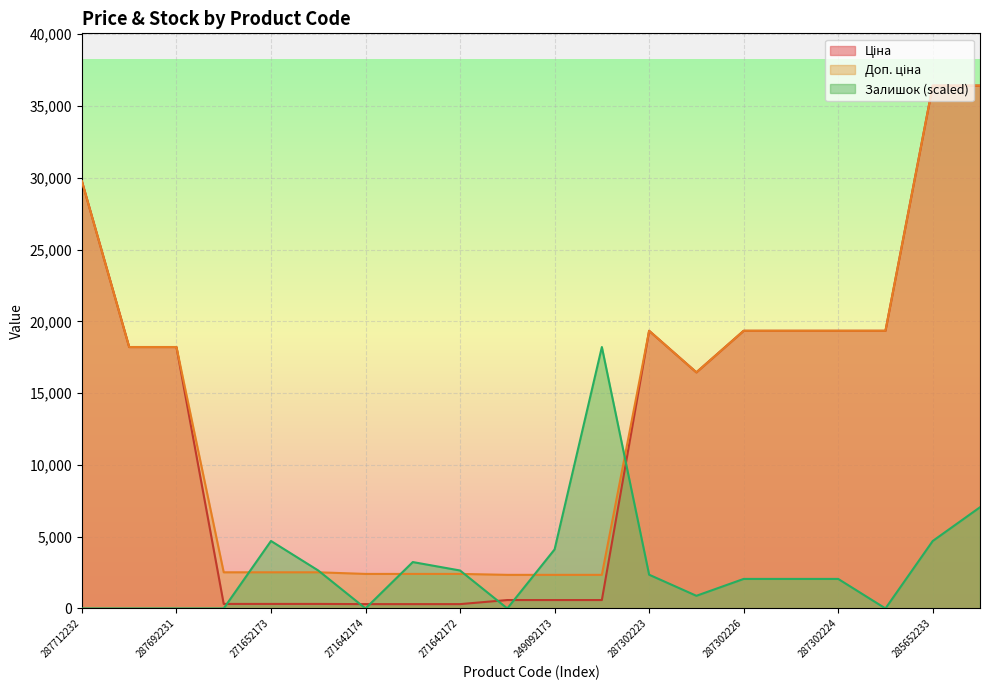

What is the difference between the Залишок values at 287302225 and 271652172?

587.5